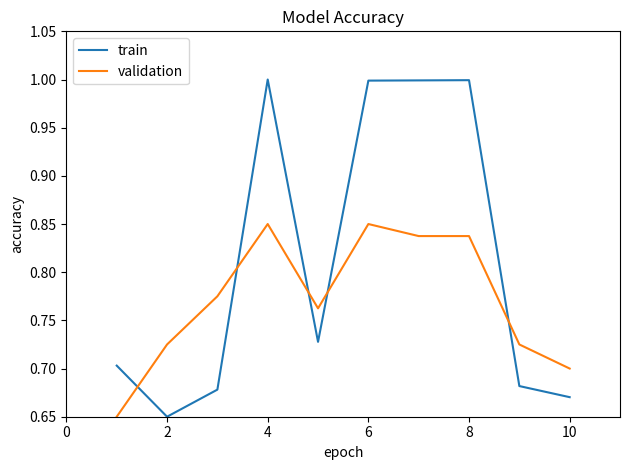

True or false: train and validation cross at least once.

True